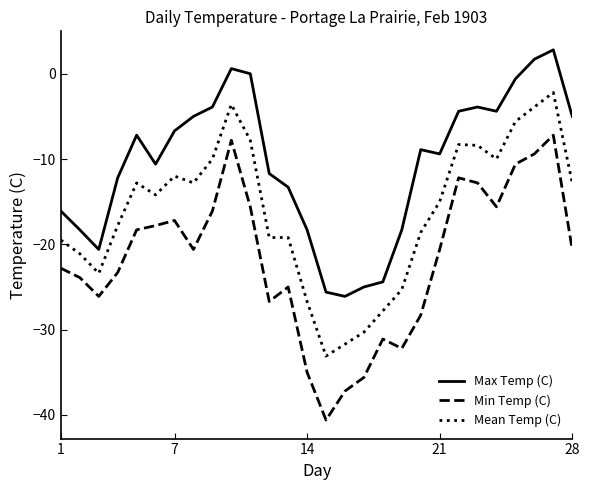

Does the chart have visible grid lines?

No